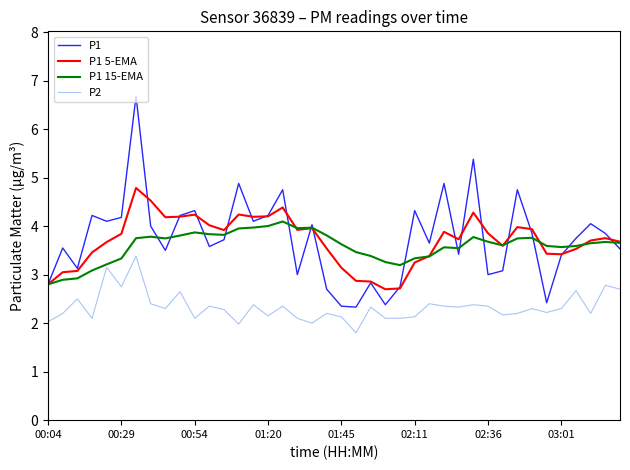

What is the minimum value shown in the chart?

1.8